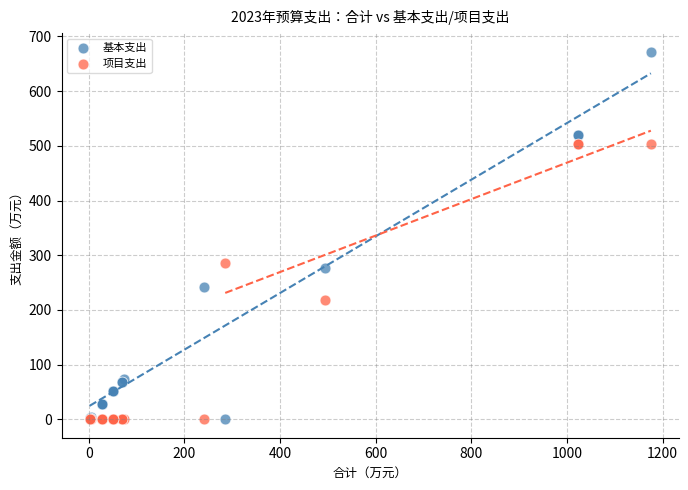

What is the X range (max minus min) for the scatter plot?

1173.7